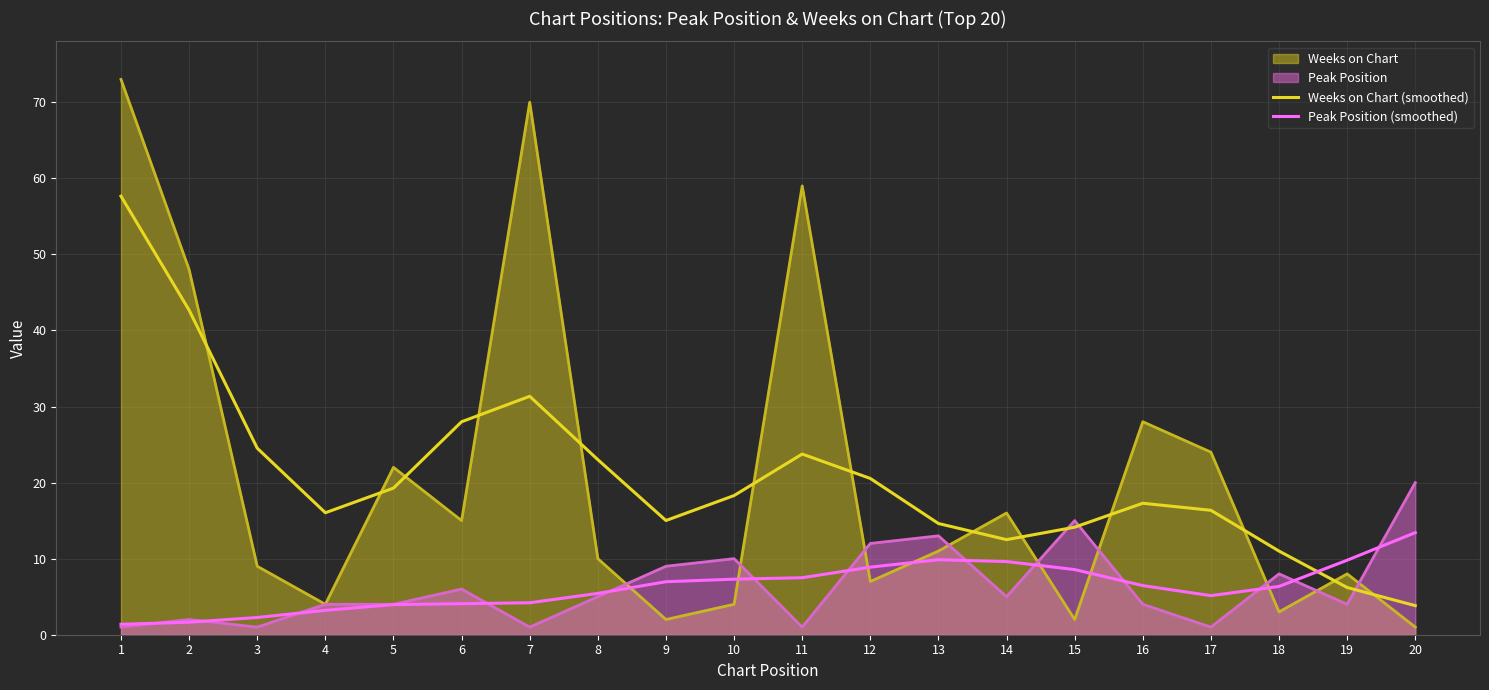

Between 3 and 12, which is larger?

3